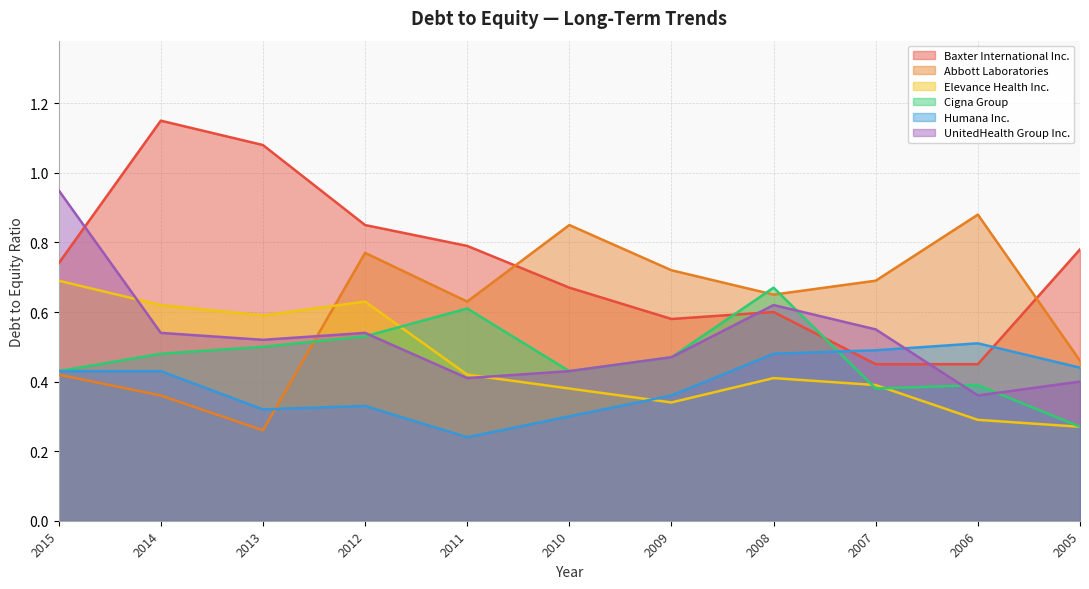

At which category does UnitedHealth Group Inc. reach its first local peak?

2012